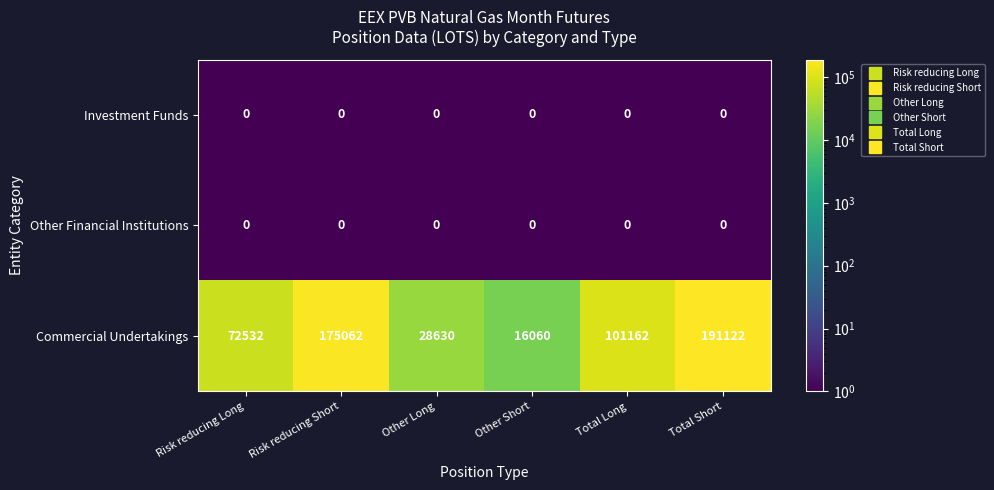

Is it true that Commercial Undertakings equals 50234 at Risk reducing Long?

False